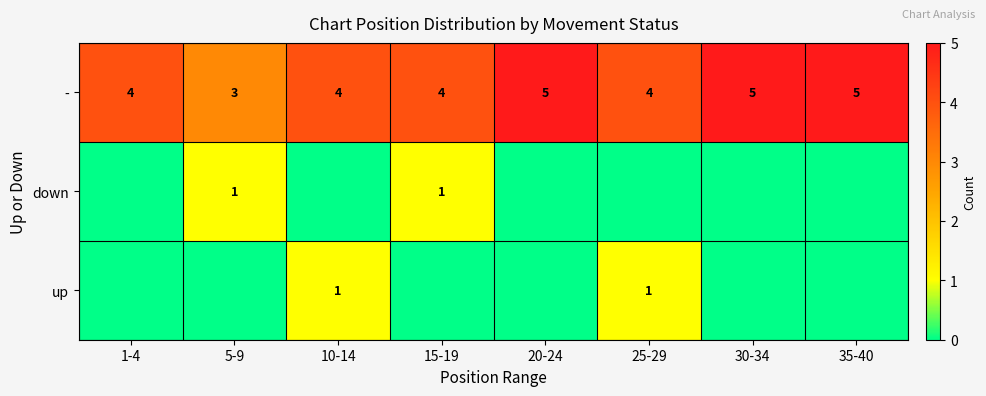

At which category is the sum across all series the highest?

10-14